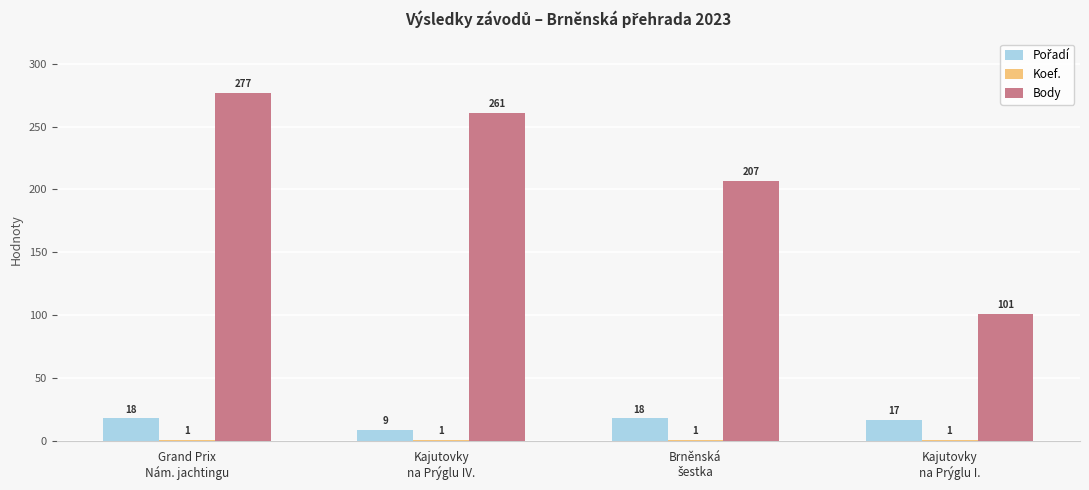

What is the label of the 4th bar from the left?

Kajutovky
na Prýglu I.